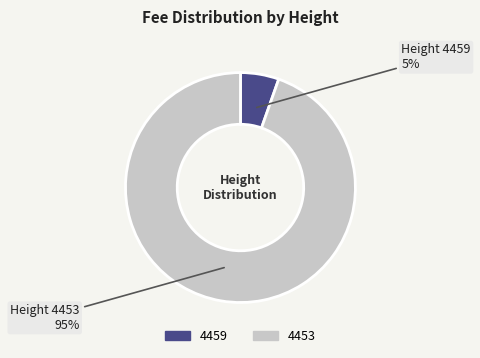

To the nearest percent, what percentage of the pie is 4453?

95%